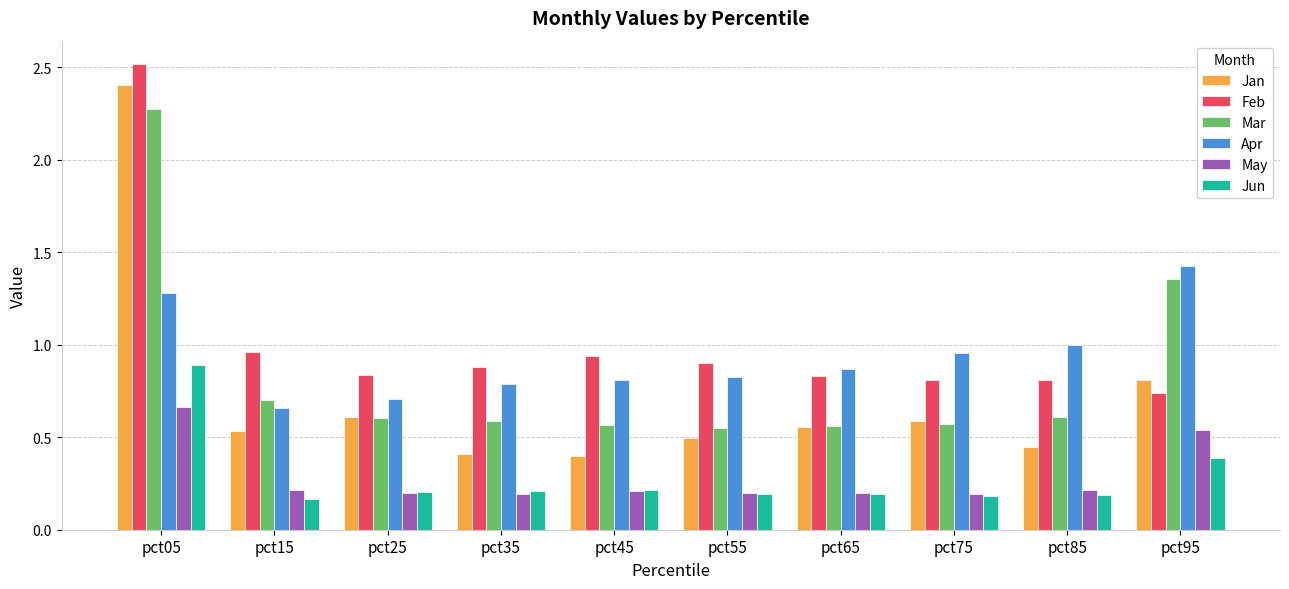

At which category is the sum across all series the highest?

pct05